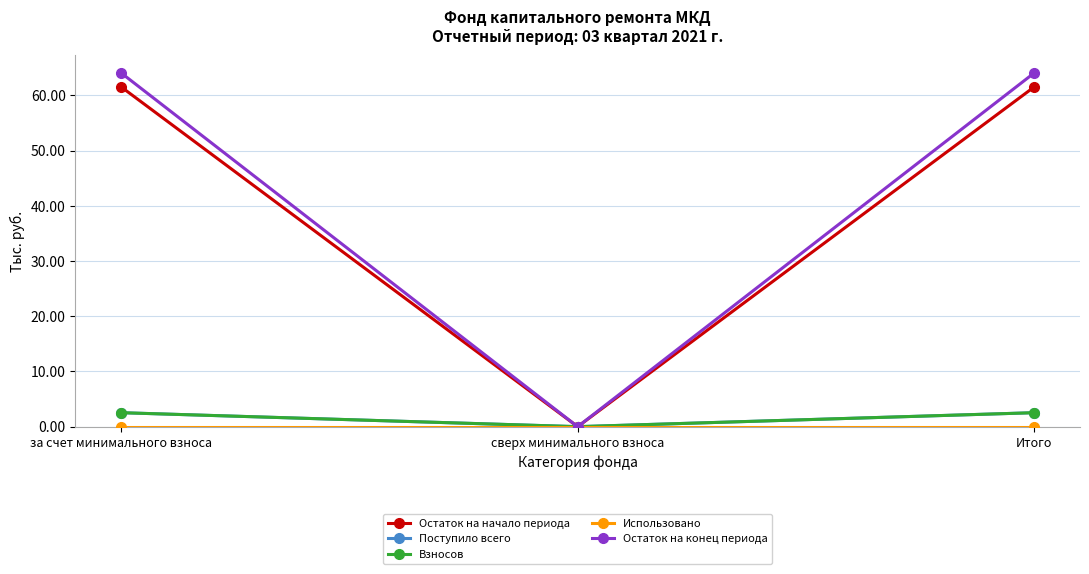

Is this an area chart (filled region under the line)?

No